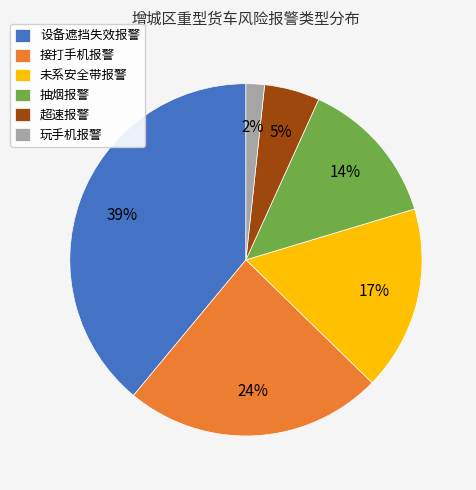

Do 设备遮挡失效报警 and 抽烟报警 together represent more than half of the pie?

Yes